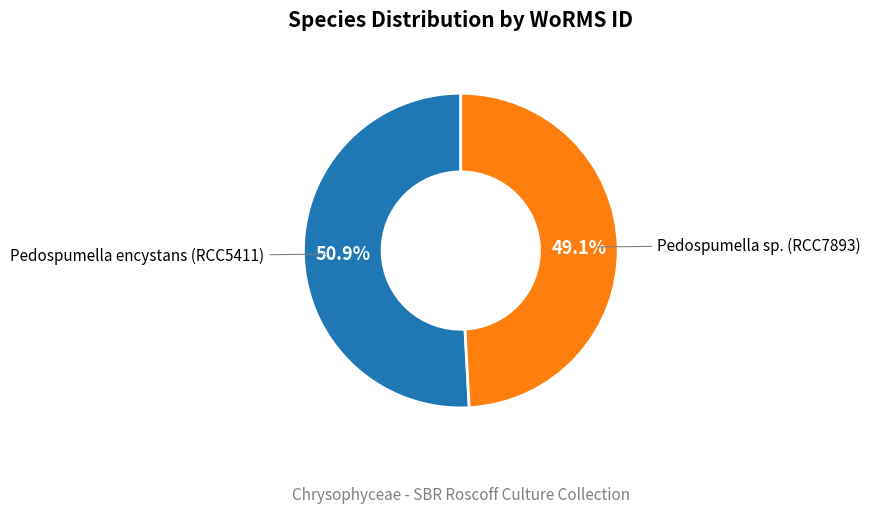

Is there any slice that represents more than half of the pie?

Yes